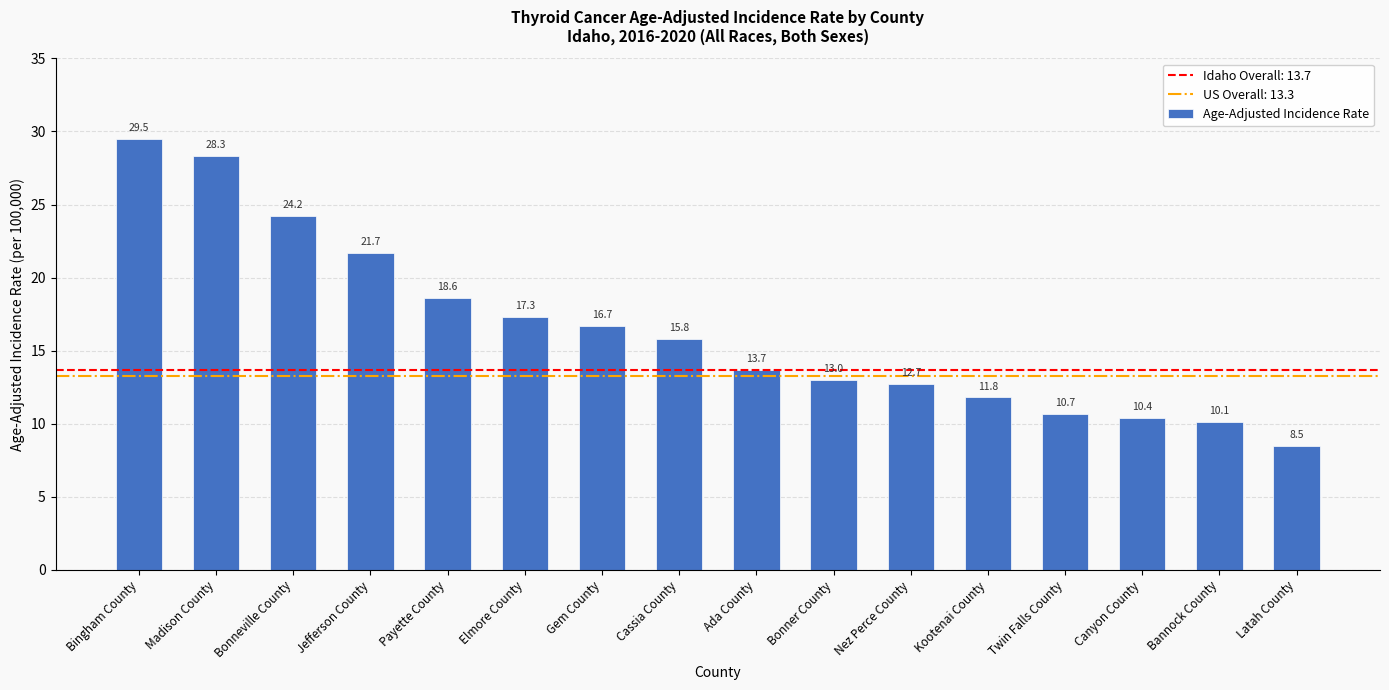

What is the average value?

16.4